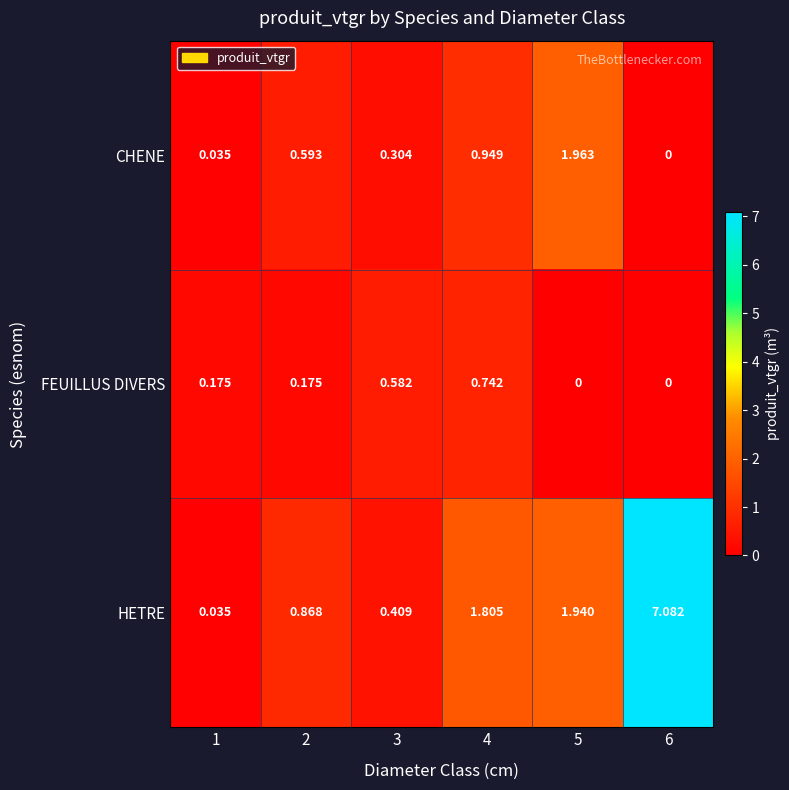

Which series has the widest spread of values?

HETRE